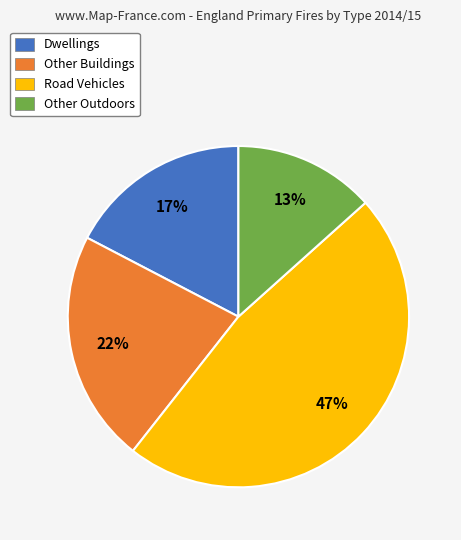

Does Other Buildings represent more than half of the total?

No